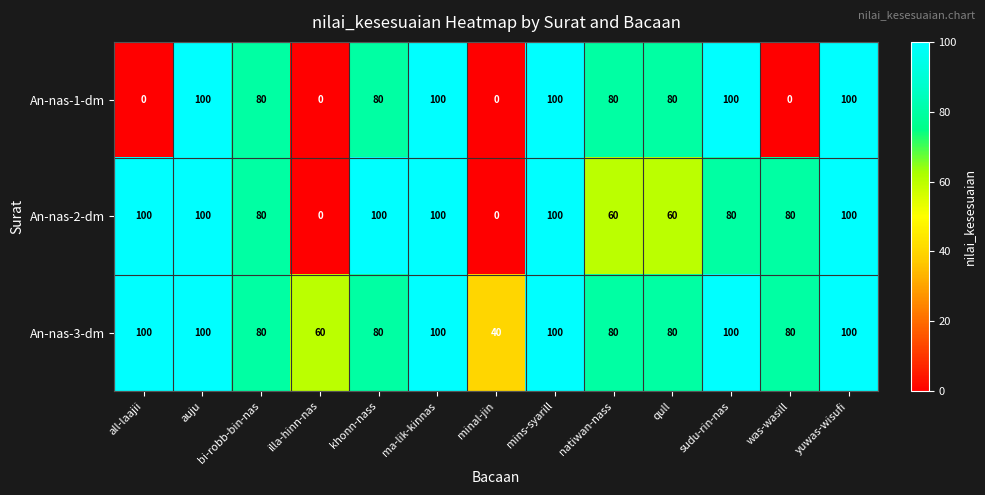

Which series changed the most between illa-hinn-nas and sudu-rin-nas?

An-nas-1-dm